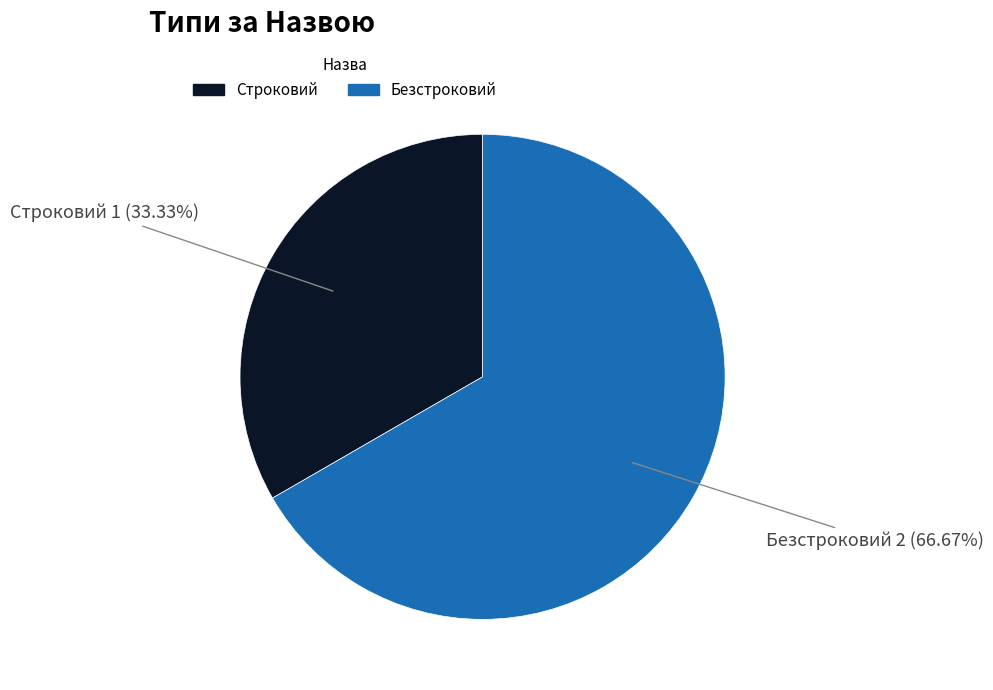

Rank the categories by value from highest to lowest.

Безстроковий, Строковий